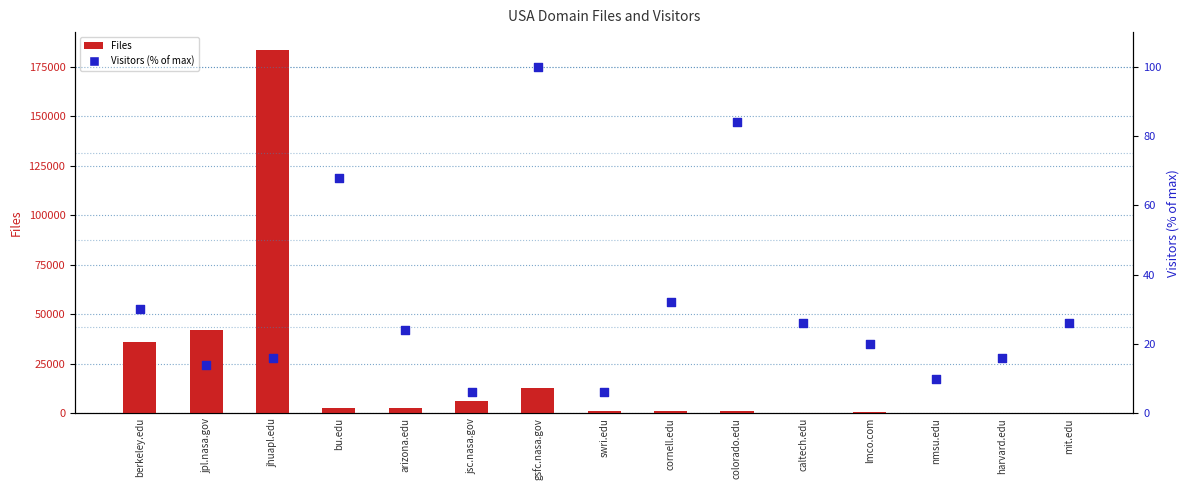

Which series contains the highest Y value?

Files